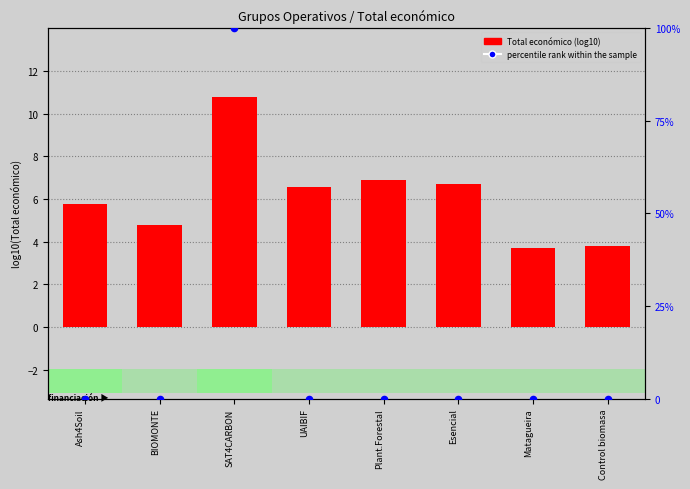

Is the value of percentile rank within the sample at SAT4CARBON greater than the value of Total económico (log10) at Control biomasa?

Yes